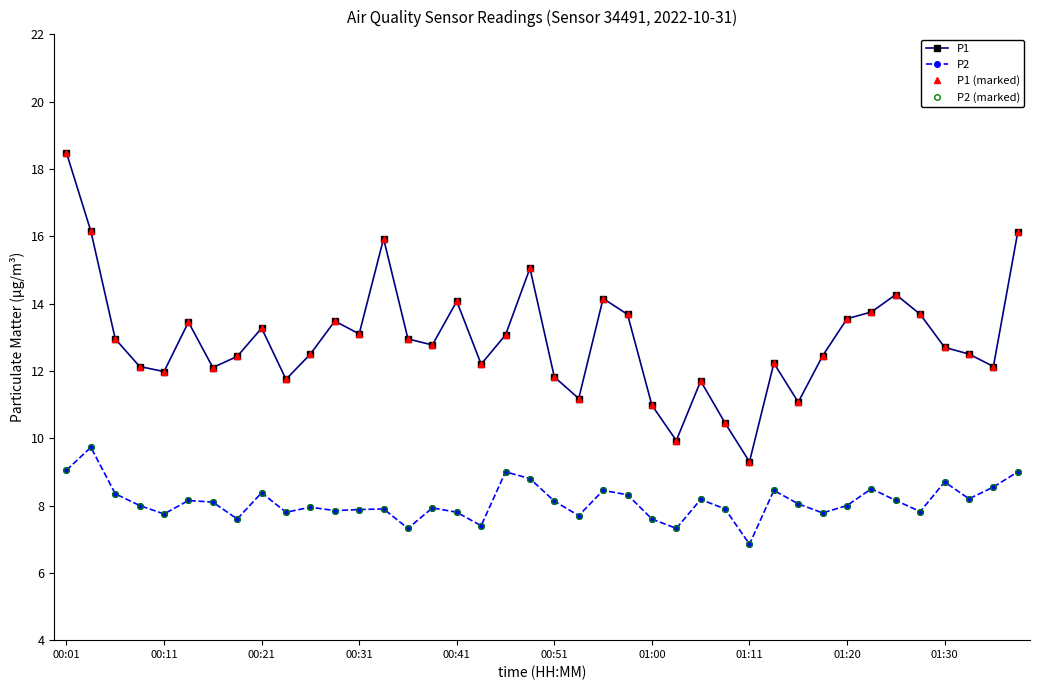

Does the chart have visible grid lines?

No